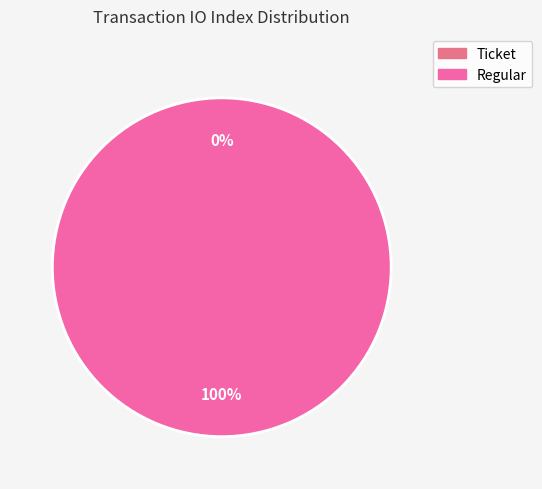

Is there any slice that represents more than half of the pie?

Yes